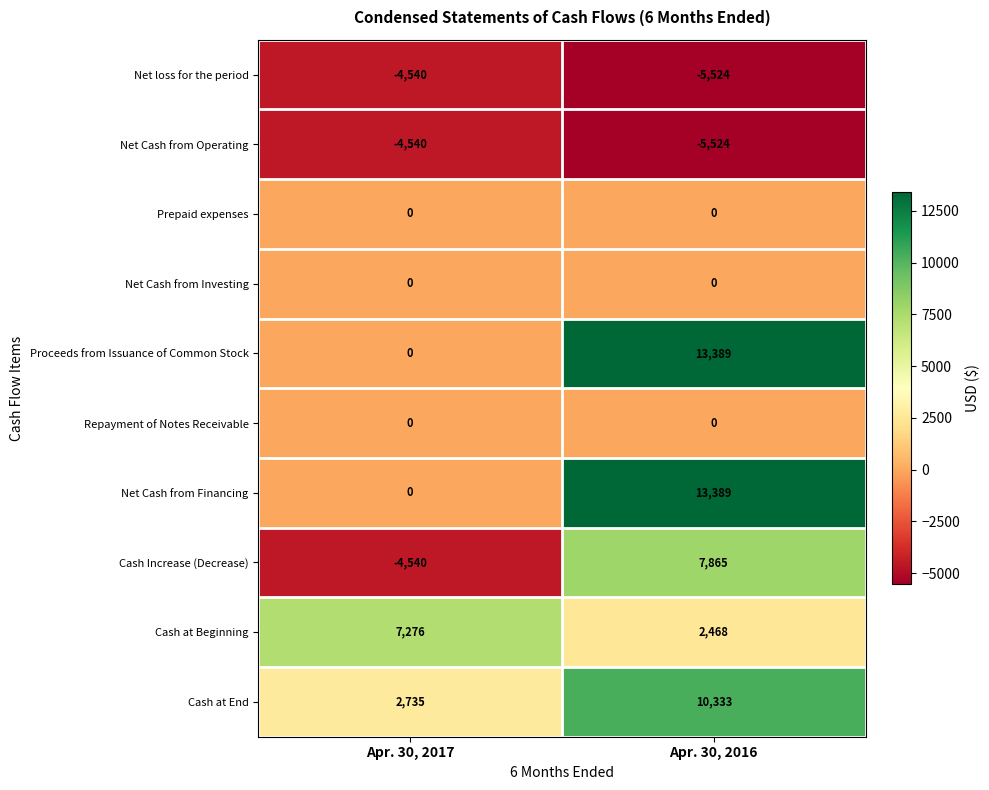

At which category is the sum across all series the highest?

Apr. 30, 2016